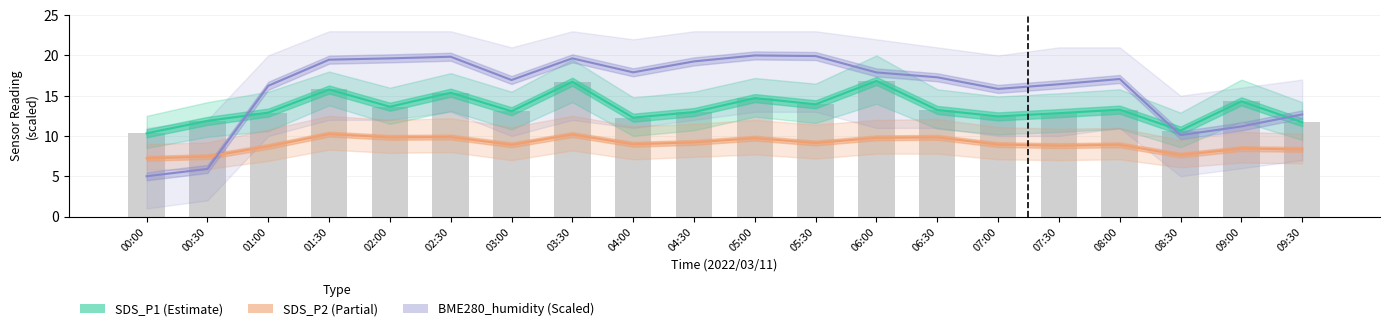

At which category is the sum across all series the highest?

03:30